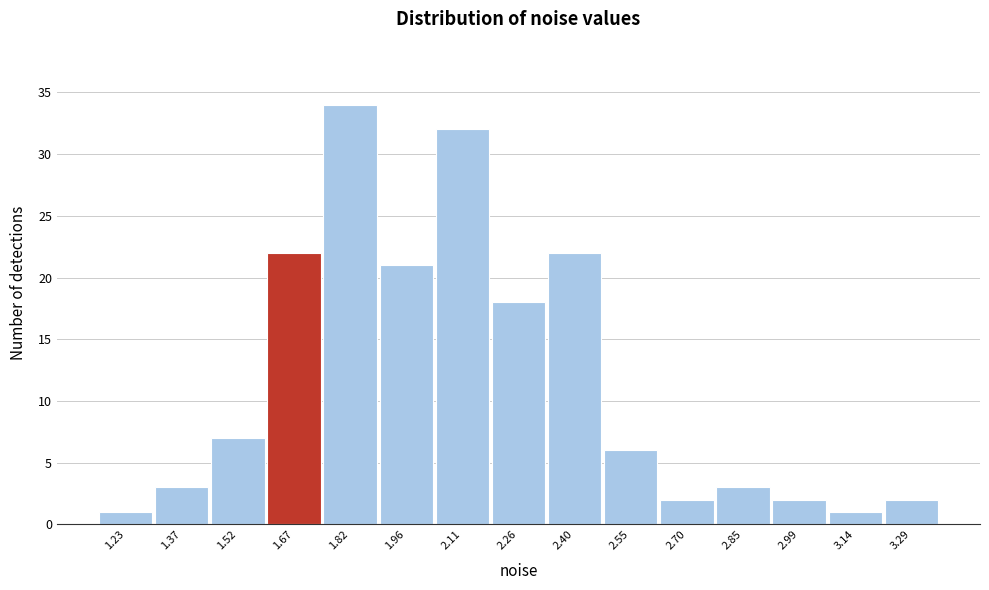

Reading right to left, extract all data points from this chart.

2	1	2	3	2	6	22	18	32	21	34	22	7	3	1